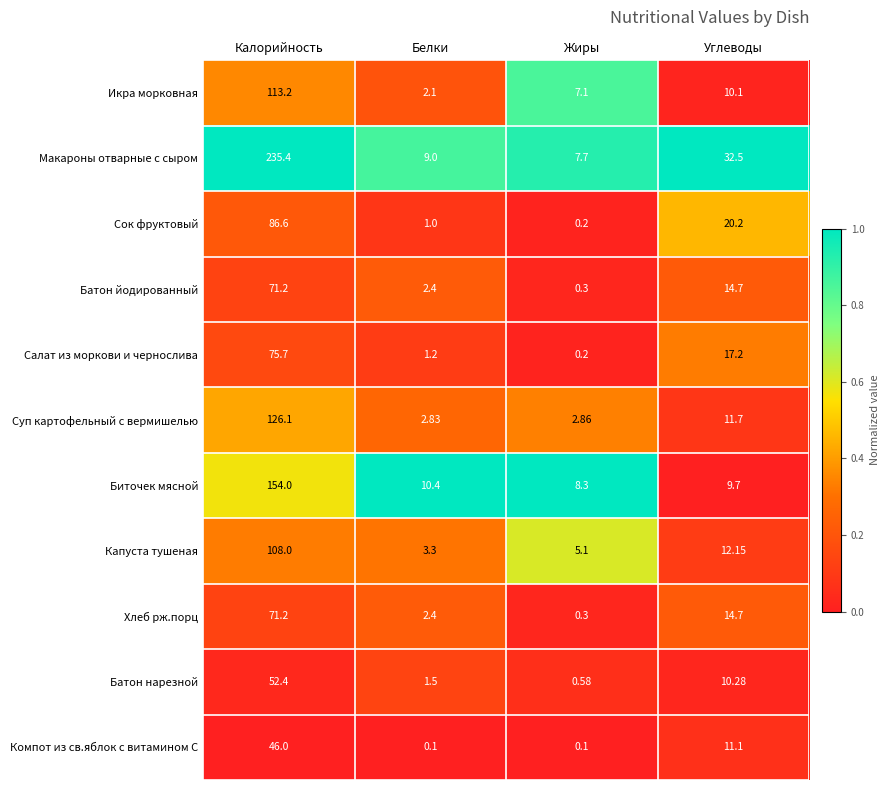

How many data points does each series have?

4